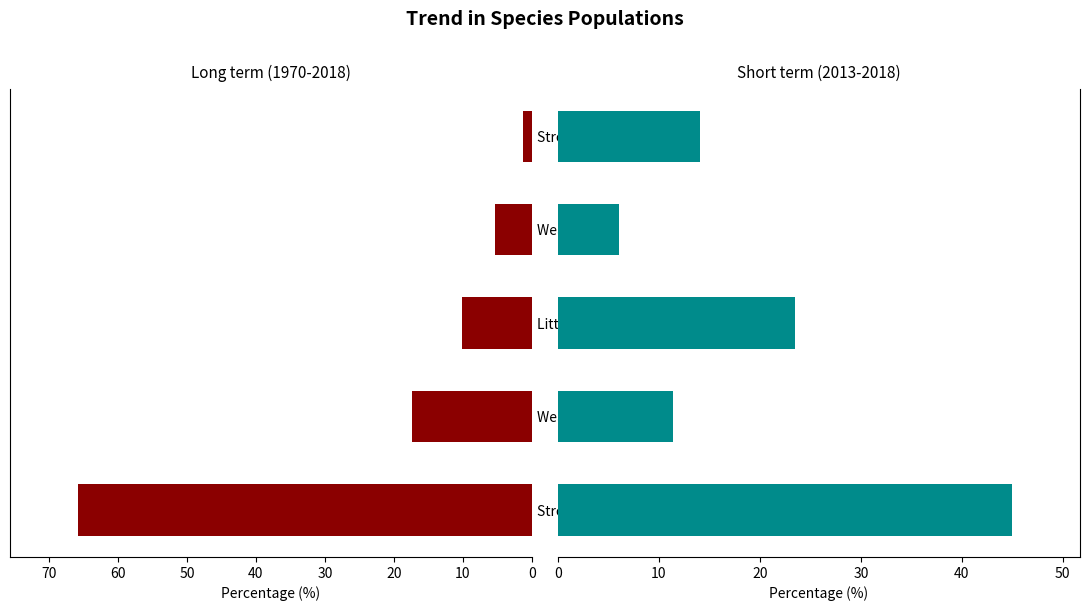

Are the bars grouped side by side (vs. stacked)?

Yes